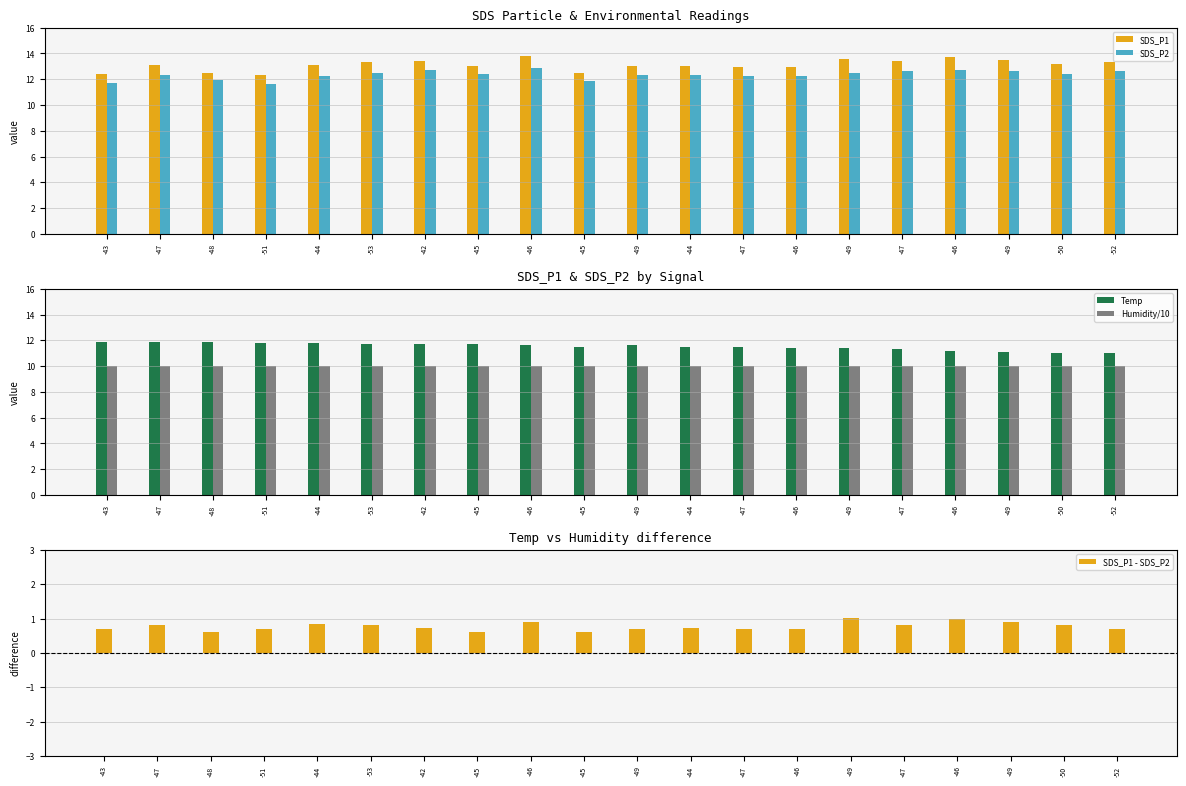

Reading left to right, list all the values displayed in this chart.

SDS_P1: -43=12.4	-47=13.1	-48=12.5	-51=12.3	-44=13.1	-53=13.3	-42=13.4	-45=13.0	-46=13.8	-45=12.5	-49=13.0	-44=13.0	-47=13.0	-46=13.0	-49=13.5	-47=13.4	-46=13.7	-49=13.5	-50=13.2	-52=13.3
SDS_P2: -43=11.7	-47=12.3	-48=11.9	-51=11.6	-44=12.3	-53=12.5	-42=12.7	-45=12.4	-46=12.9	-45=11.9	-49=12.3	-44=12.3	-47=12.3	-46=12.3	-49=12.5	-47=12.6	-46=12.7	-49=12.6	-50=12.4	-52=12.6
Temp: -43=11.9	-47=11.9	-48=11.9	-51=11.8	-44=11.8	-53=11.7	-42=11.7	-45=11.7	-46=11.6	-45=11.5	-49=11.6	-44=11.5	-47=11.5	-46=11.4	-49=11.4	-47=11.3	-46=11.2	-49=11.1	-50=11.0	-52=11.0
Humidity/10: -43=10.0	-47=10.0	-48=10.0	-51=10.0	-44=10.0	-53=10.0	-42=10.0	-45=10.0	-46=10.0	-45=10.0	-49=10.0	-44=10.0	-47=10.0	-46=10.0	-49=10.0	-47=10.0	-46=10.0	-49=10.0	-50=10.0	-52=10.0
SDS_P1 - SDS_P2: -43=0.7	-47=0.8	-48=0.6	-51=0.7	-44=0.8	-53=0.8	-42=0.7	-45=0.6	-46=0.9	-45=0.6	-49=0.7	-44=0.7	-47=0.7	-46=0.7	-49=1.0	-47=0.8	-46=1.0	-49=0.9	-50=0.8	-52=0.7